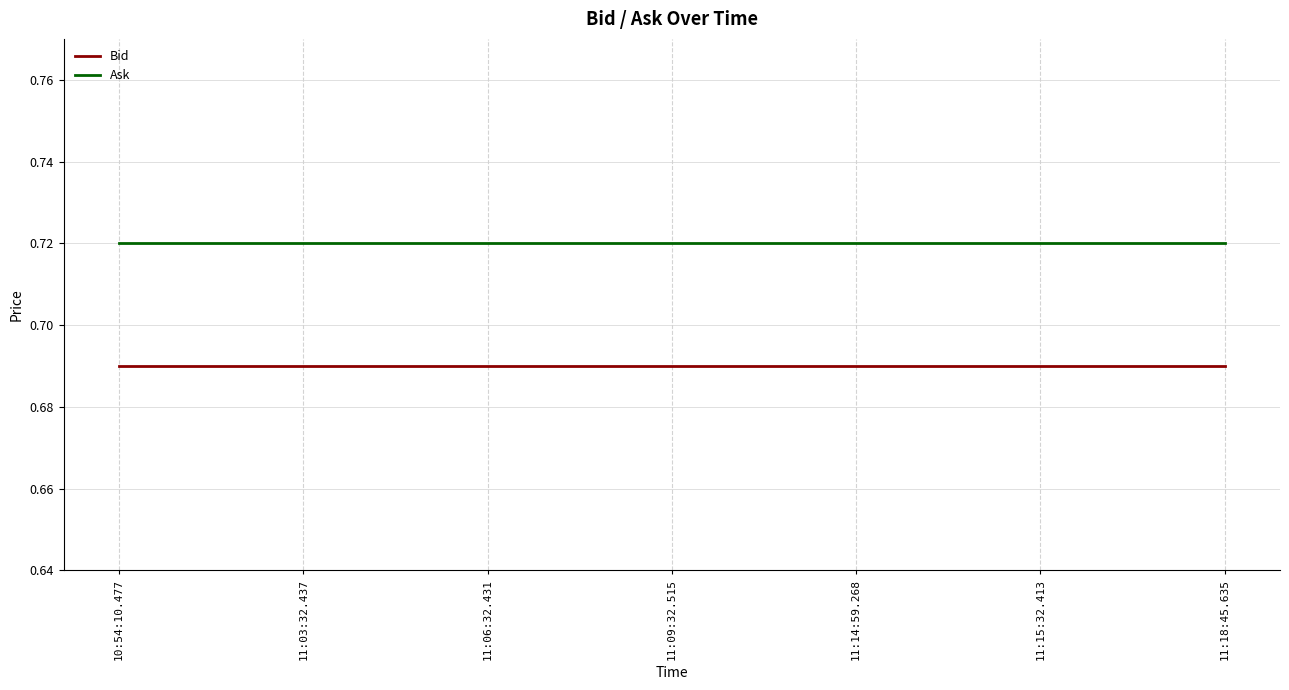

What position from the left is 11:03:32.437?

2